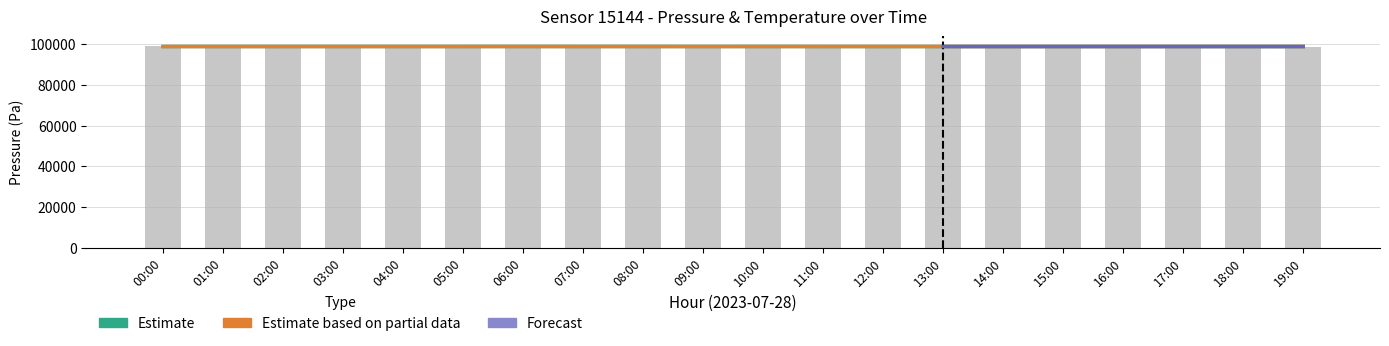

At how many categories does at least one series exceed 98776?

8